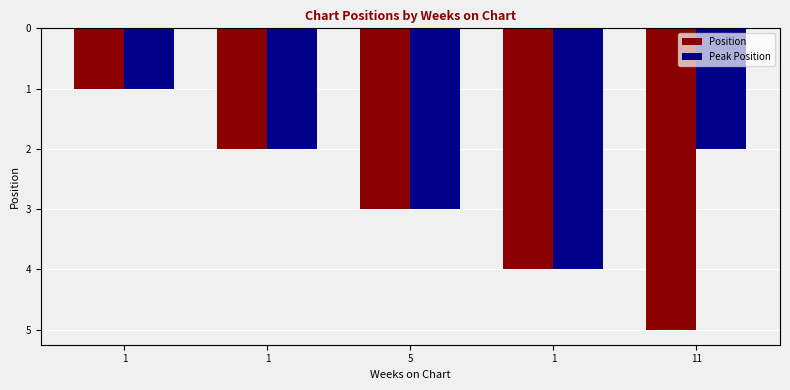

List the series in order of their overall mean, highest first.

Position, Peak Position